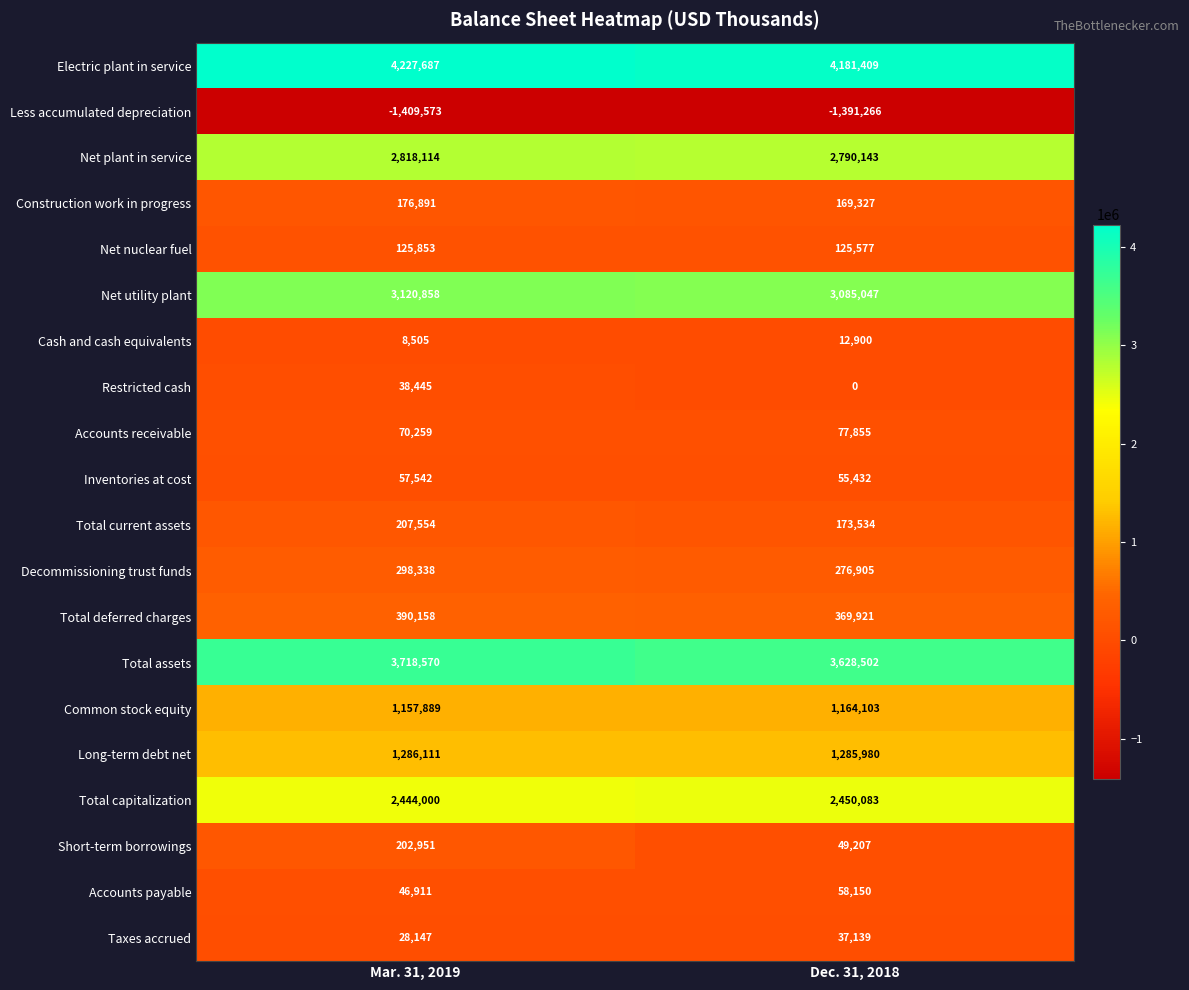

Which series has the largest total across all categories?

Electric plant in service